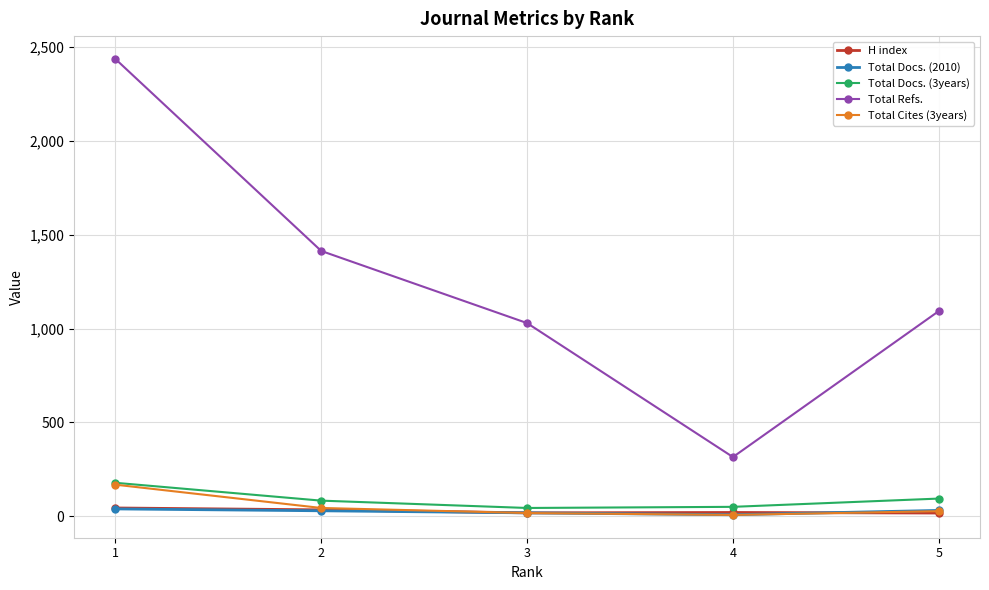

Between 1 and 4, which series saw the biggest shift?

Total Refs.